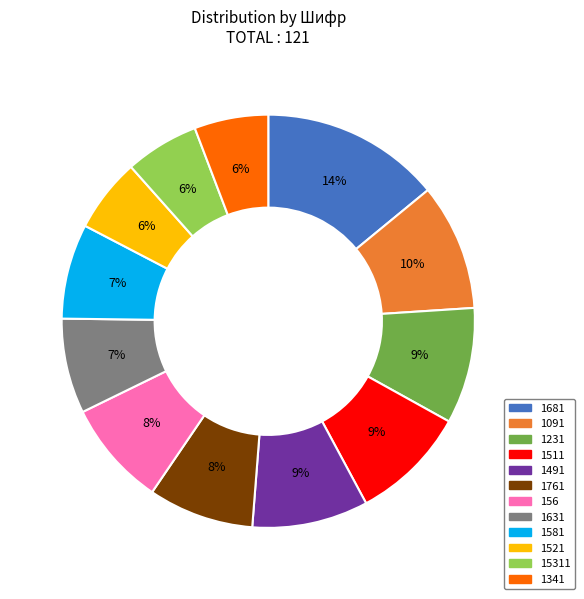

Is the sum of 1761 and 1341 greater than half?

No